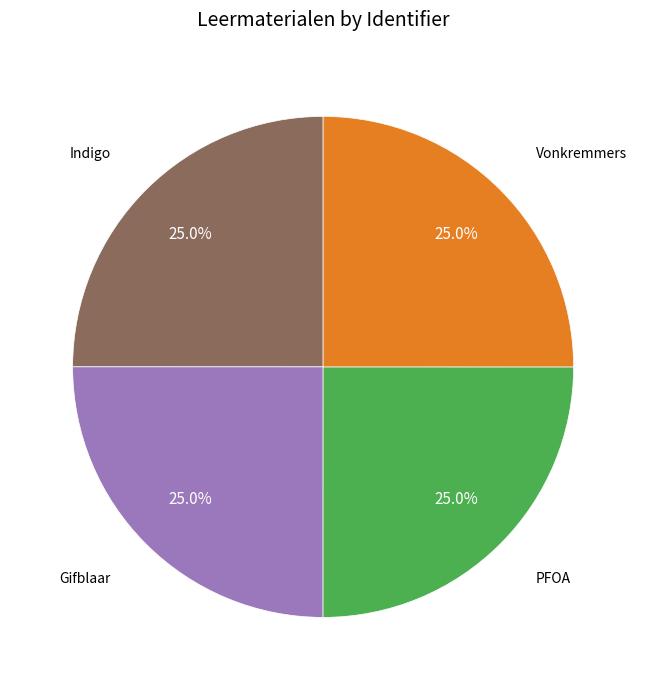

Is there any slice that represents more than half of the pie?

No